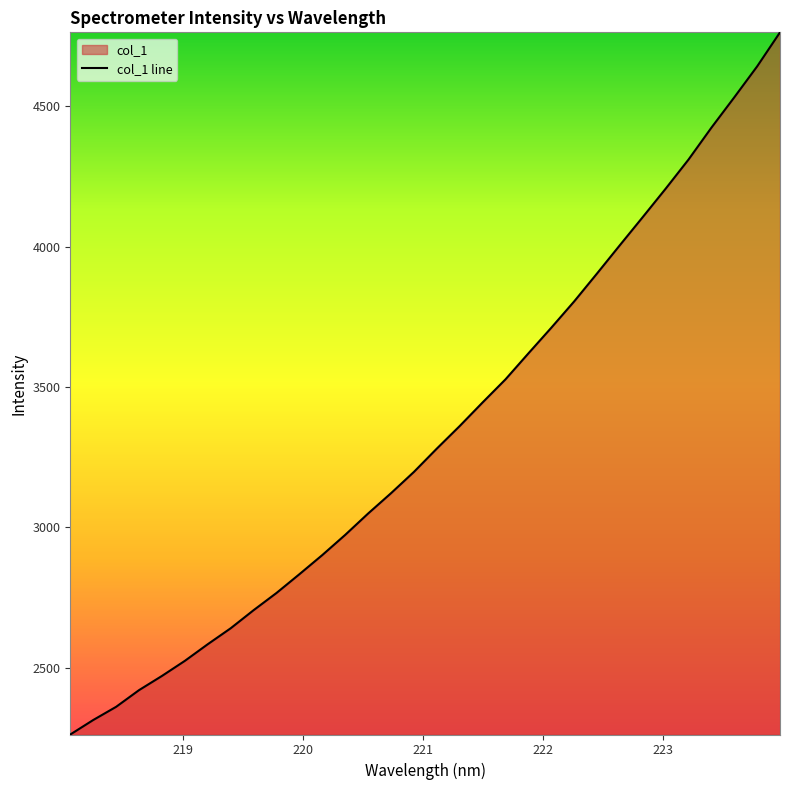

What is the minimum value shown in the chart?

2262.7